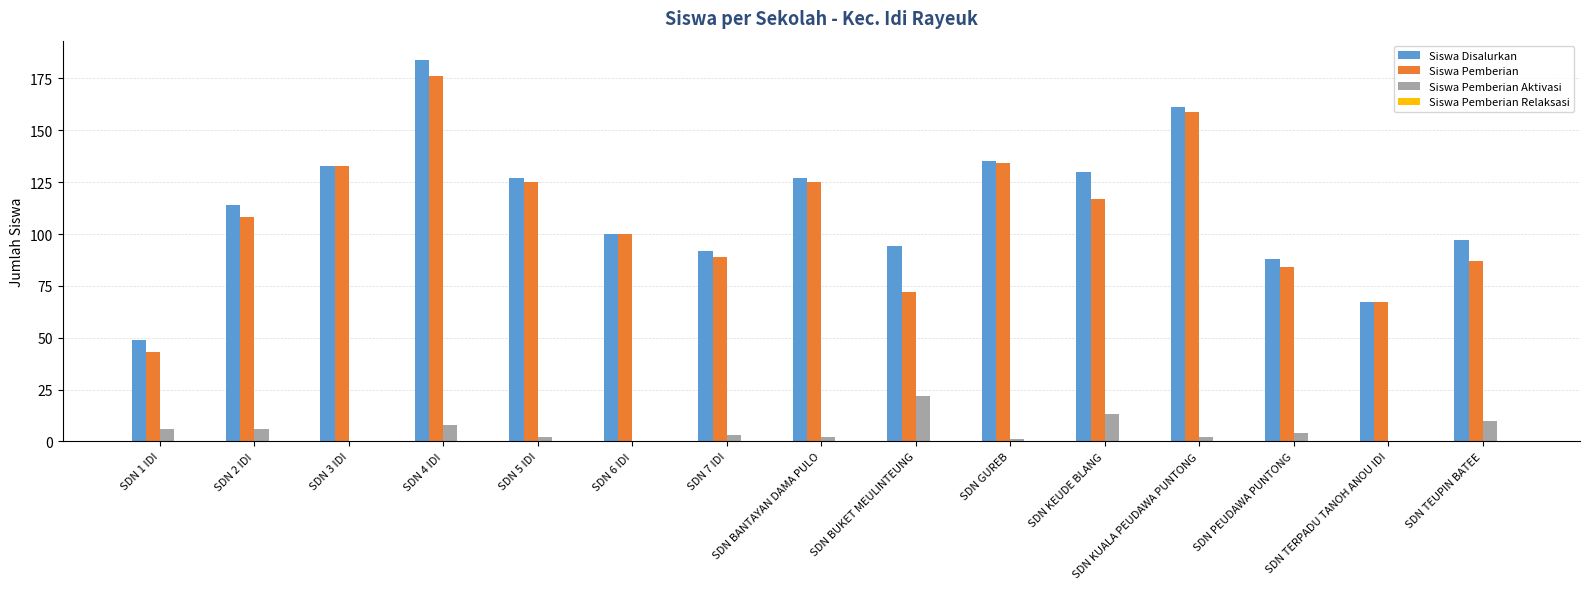

Which series changed the most between SDN 2 IDI and SDN 3 IDI?

Siswa Pemberian